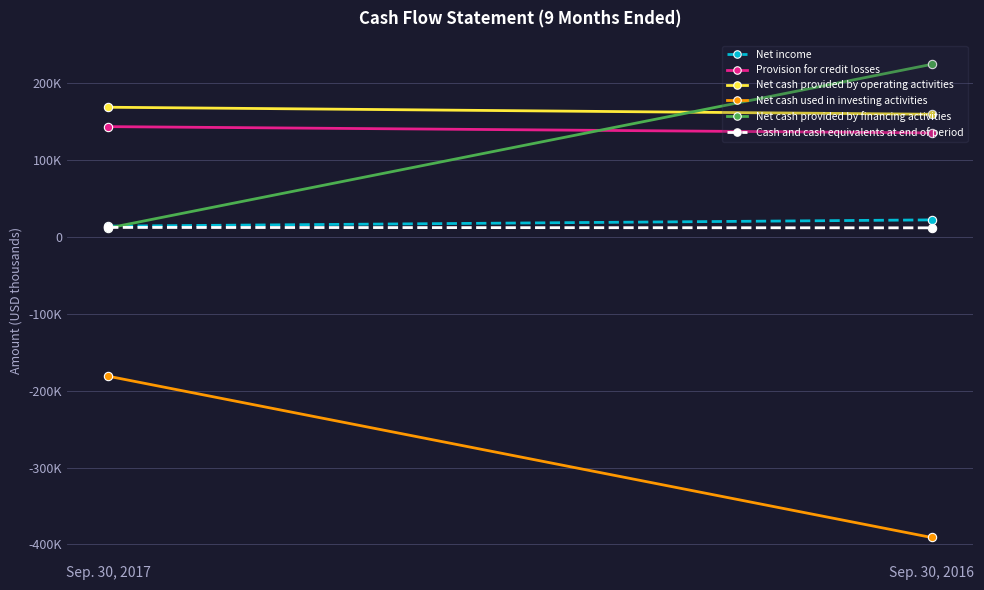

Where is Provision for credit losses nearest to the value 138967?

Sep. 30, 2017